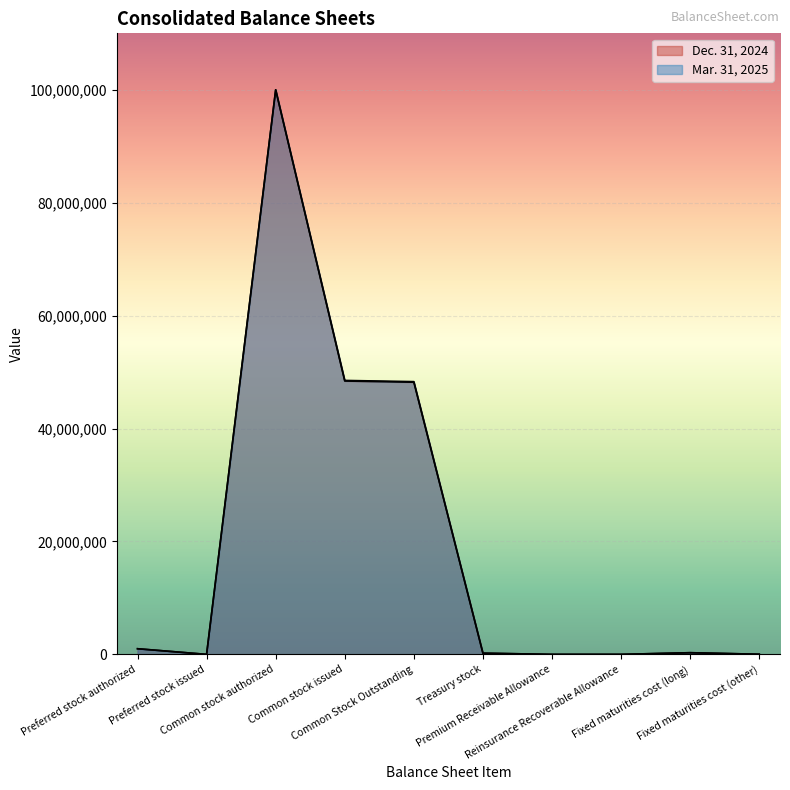

True or false: Dec. 31, 2024 has a value of 9258 at Fixed maturities cost (other).

False